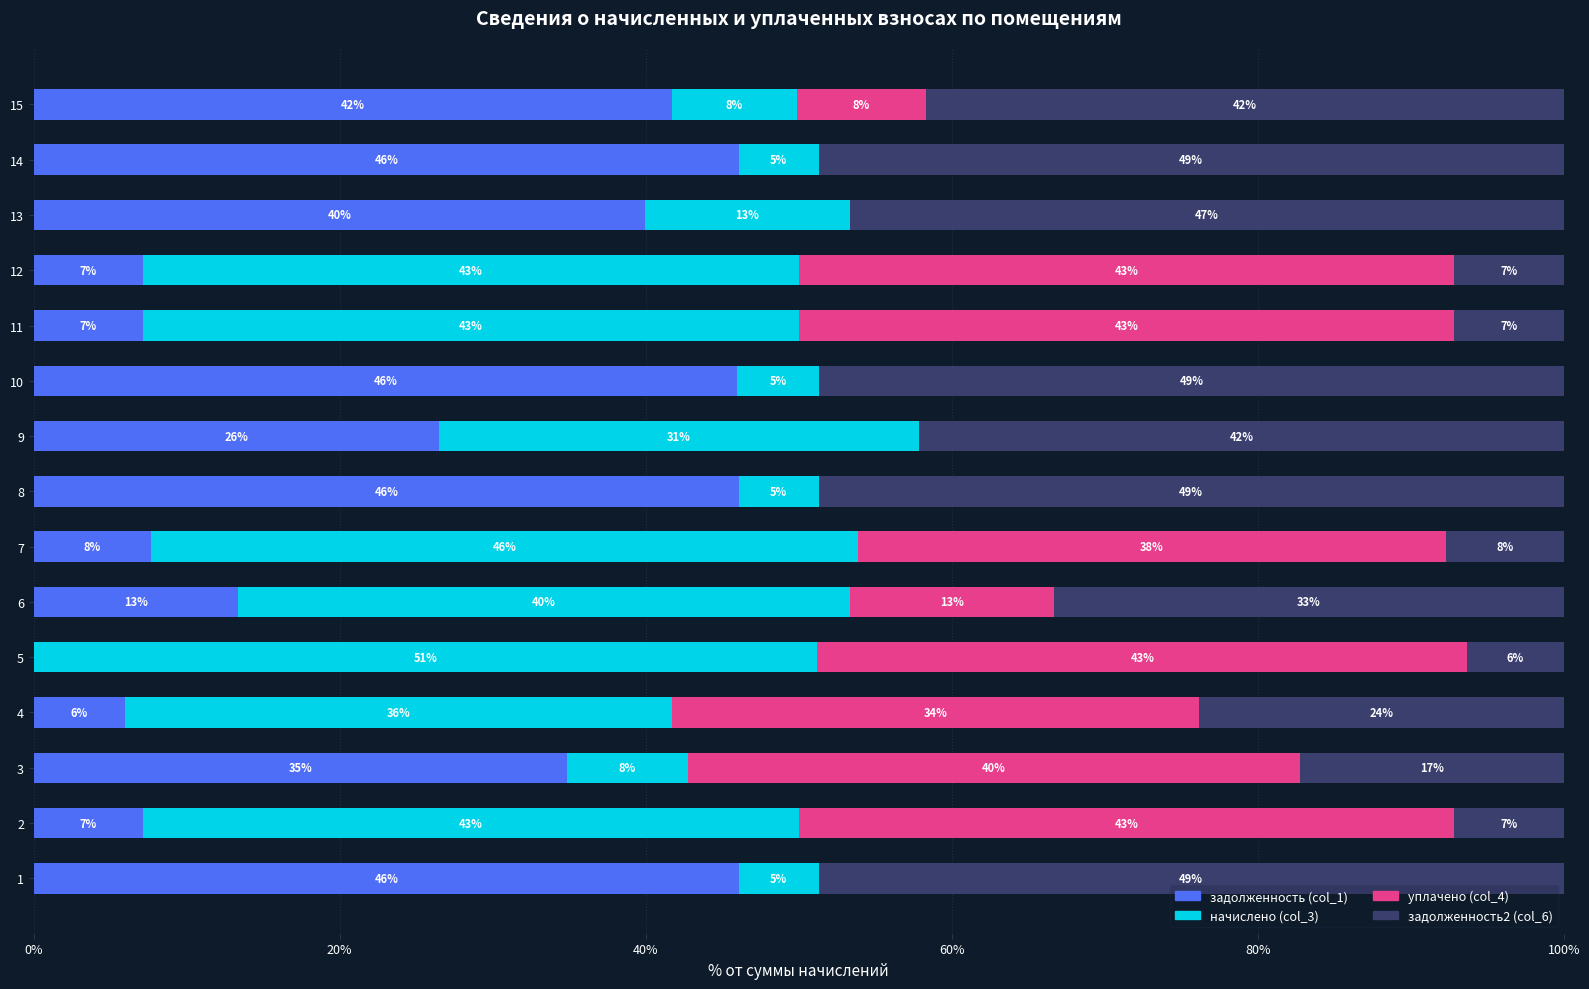

What are all the series names shown in the legend?

задолженность (col_1), начислено (col_3), уплачено (col_4), задолженность2 (col_6)